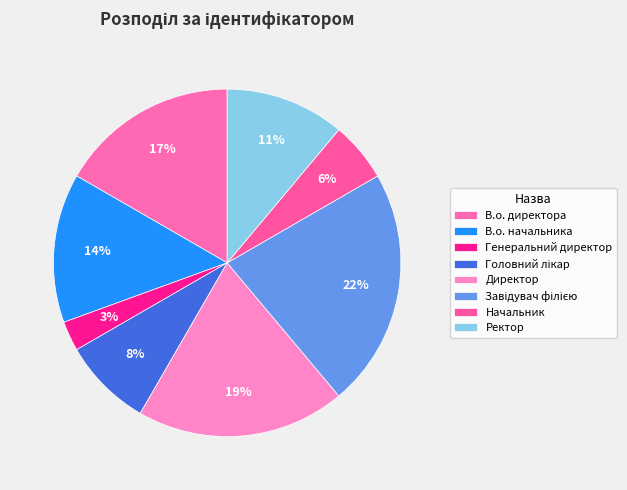

How many slices are in this pie chart?

8